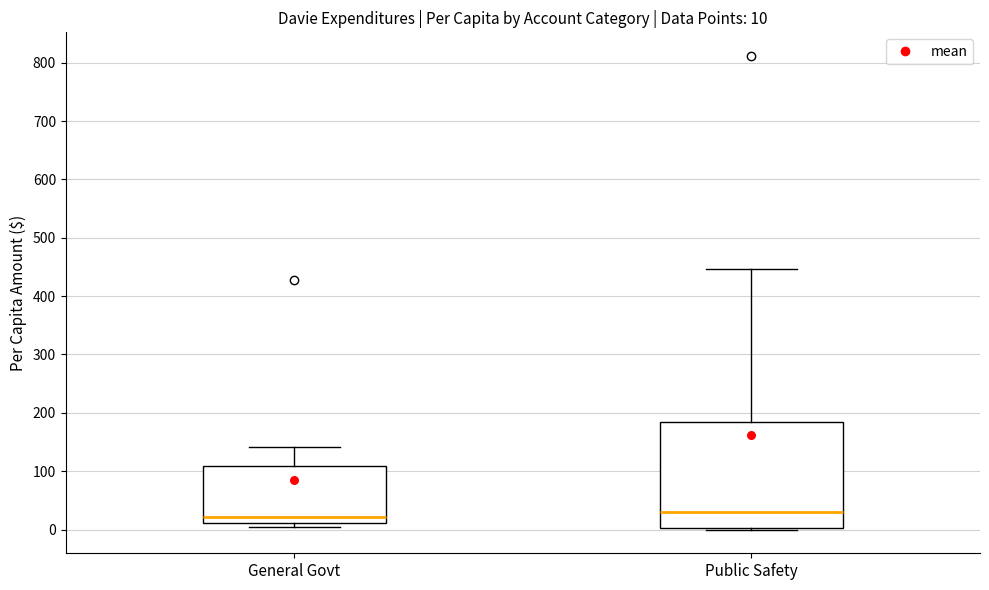

Which box is the tallest, from its lower edge to its upper edge?

Public Safety